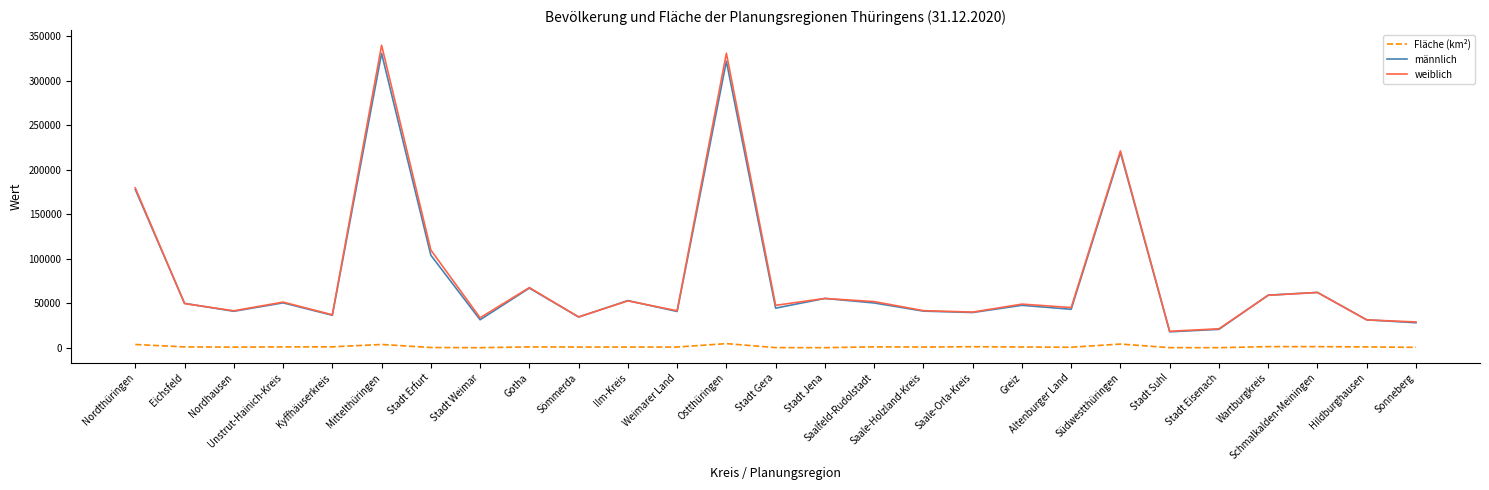

Which series has the widest spread of values?

weiblich